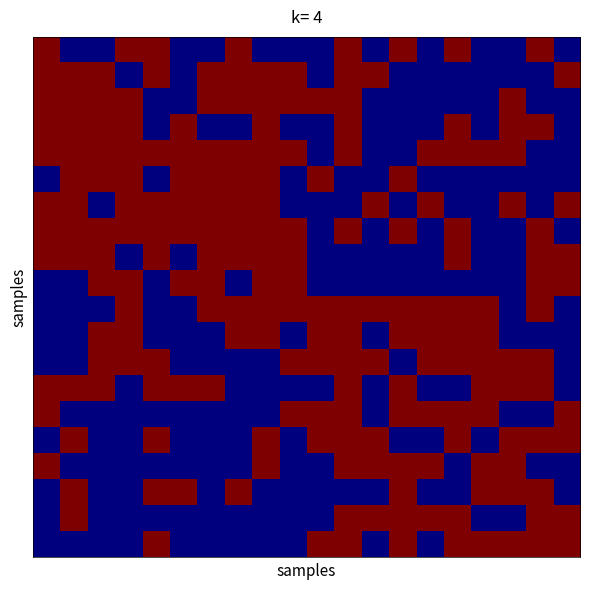

What is the greatest value displayed?

8